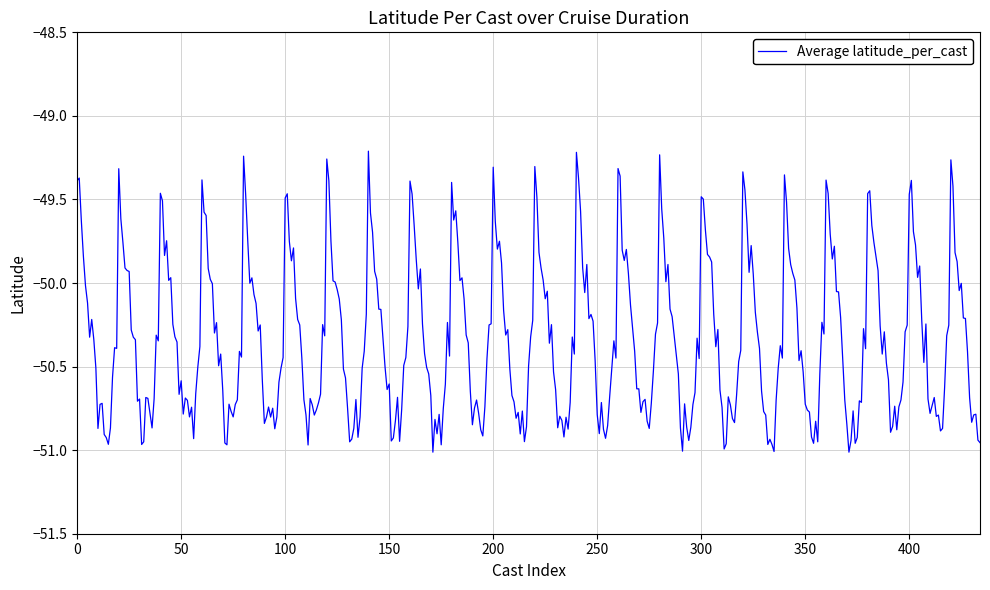

How many lines are shown in the chart?

1